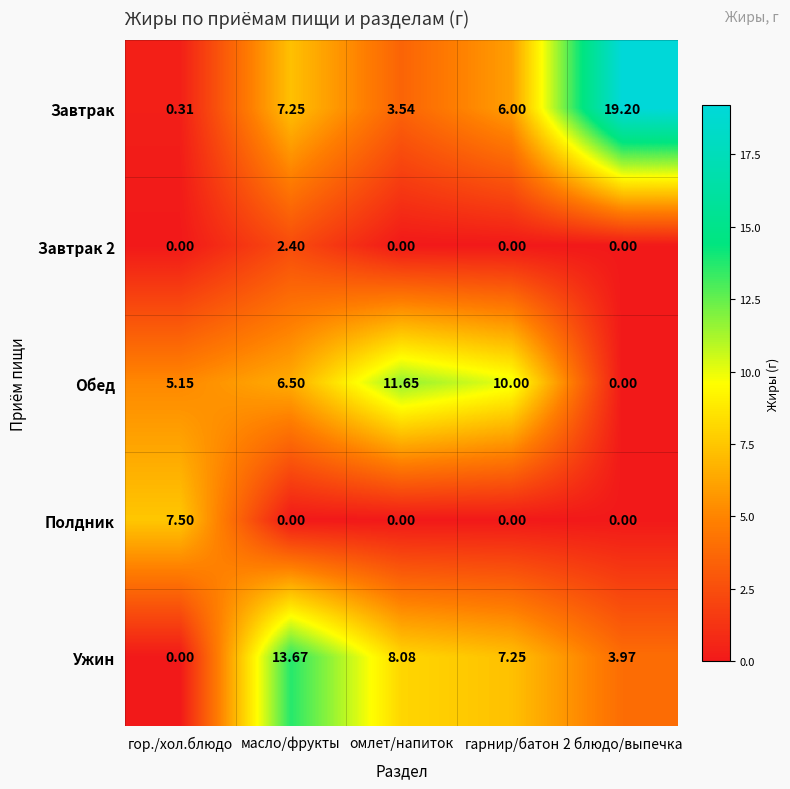

Between омлет/напиток and гарнир/батон, which series saw the biggest shift?

Завтрак